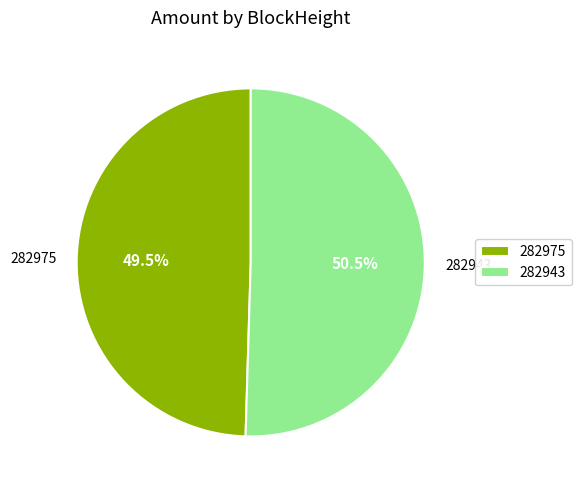

How many segments does this pie chart have?

2